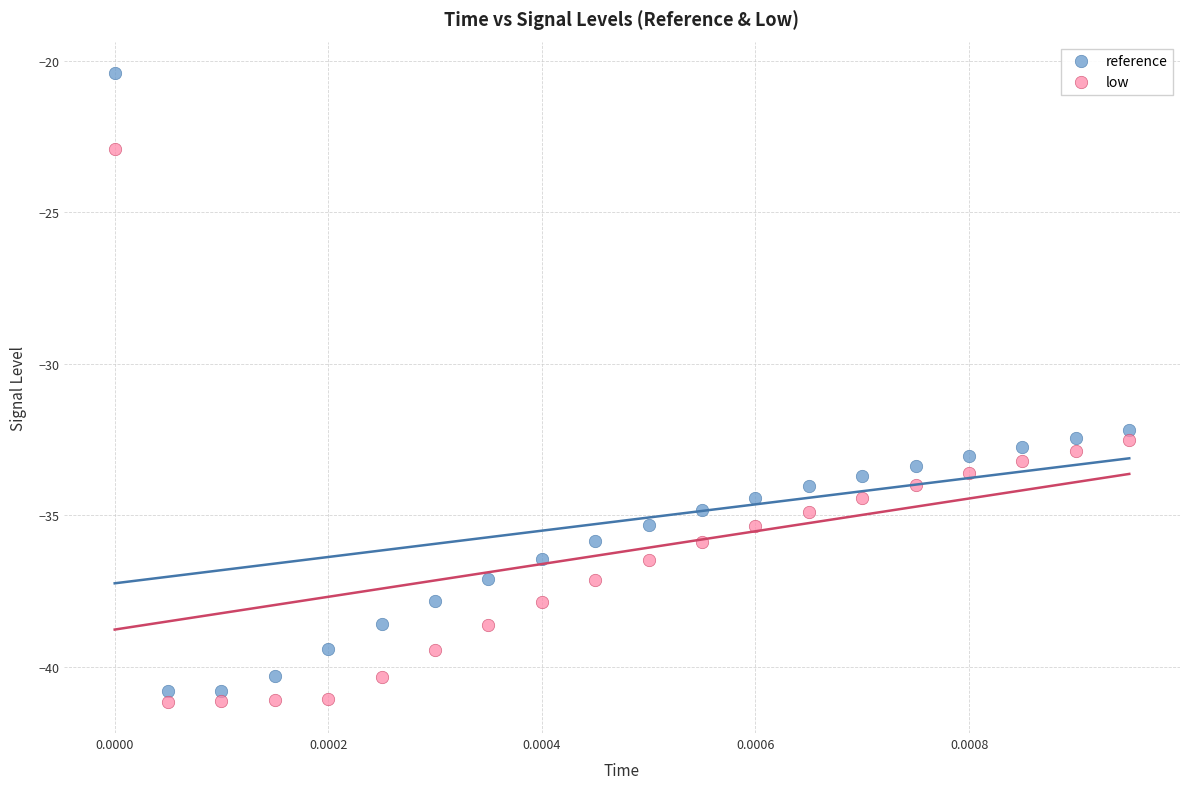

Which series has the widest spread of Y values?

reference